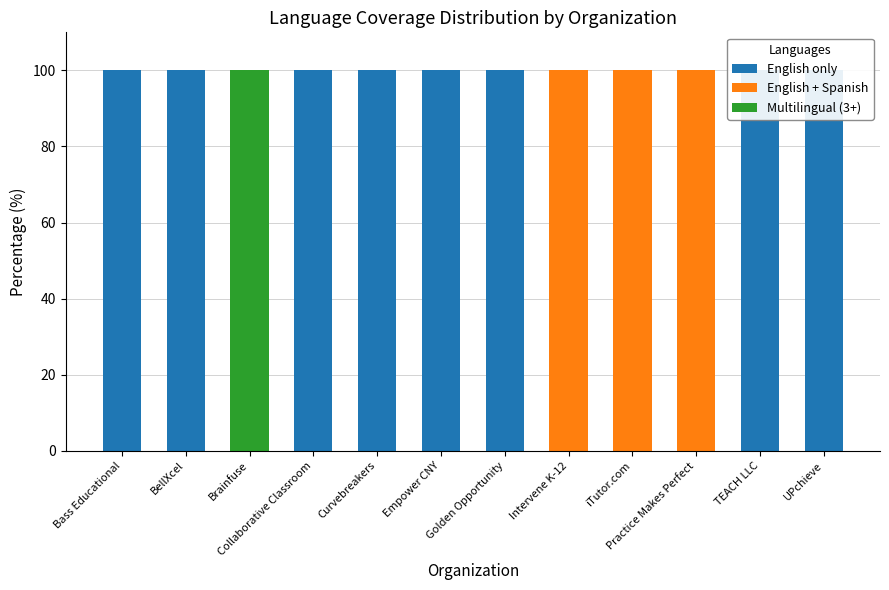

Is it true that English only equals -49 at Practice Makes Perfect?

False